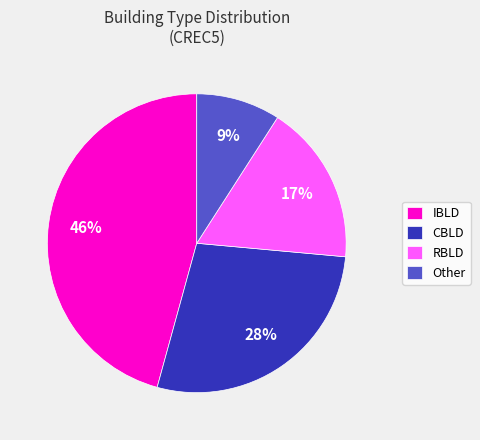

Is the sum of IBLD and Other greater than half?

Yes